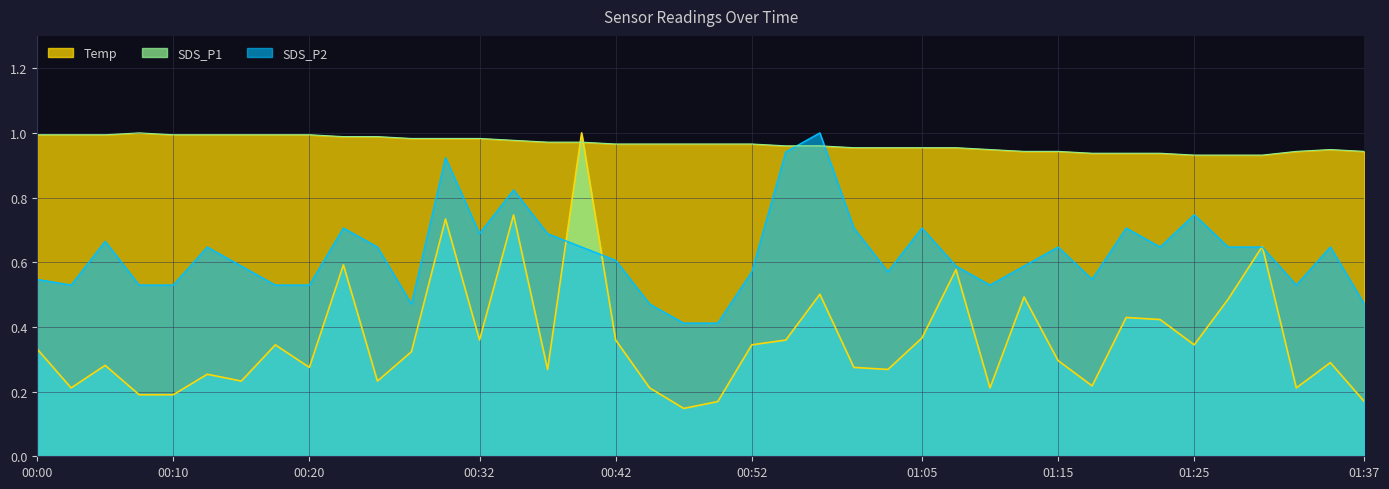

Is it true that SDS_P1 equals 1.0 at 00:40?

True